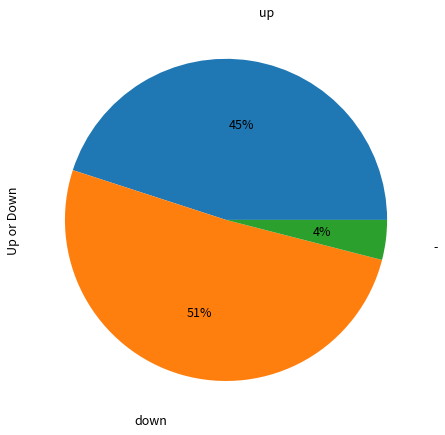

To the nearest percent, what is the difference between the largest and smallest slice percentages?

47%